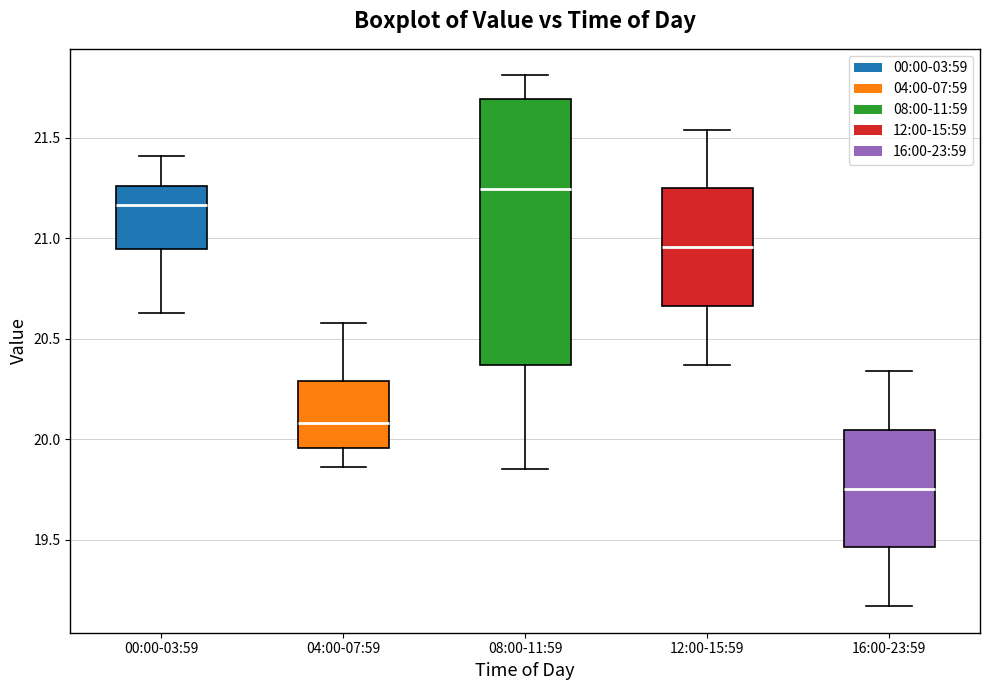

Where does the lower whisker of the box for 16:00-23:59 end on the y-axis? The values are not printed on the chart, so give them approximately, as read against the axis.

19.15